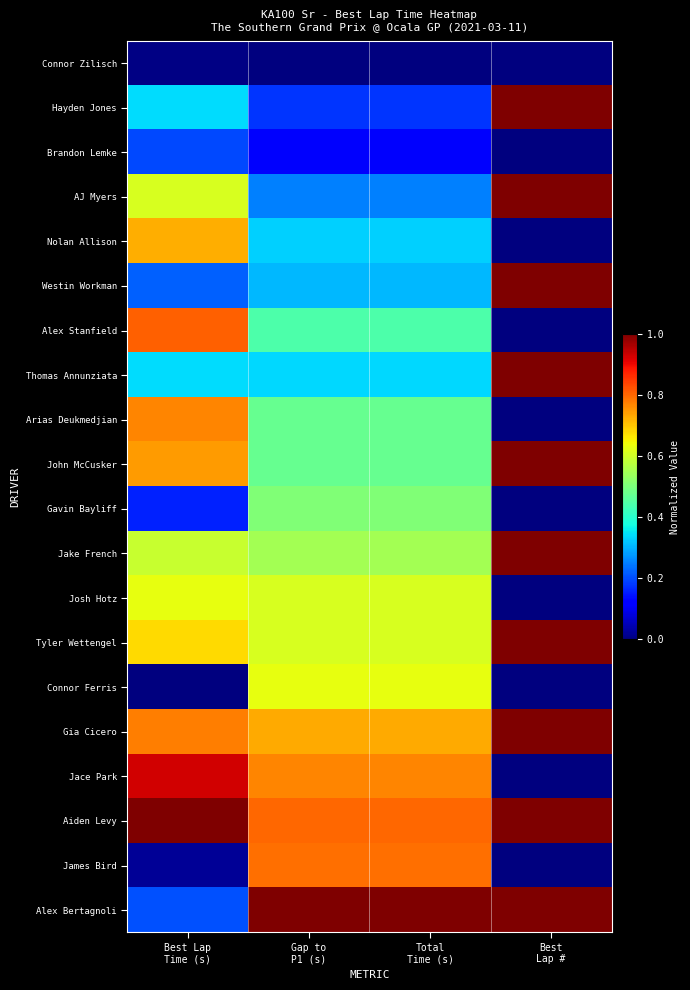

Reading left to right, extract all data points from this chart.

Connor Zilisch: Best Lap
Time (s)=0.0	Gap to
P1 (s)=0.0	Total
Time (s)=0.0	Best
Lap #=0.0
Hayden Jones: Best Lap
Time (s)=0.3	Gap to
P1 (s)=0.2	Total
Time (s)=0.2	Best
Lap #=1.0
Brandon Lemke: Best Lap
Time (s)=0.2	Gap to
P1 (s)=0.1	Total
Time (s)=0.1	Best
Lap #=0.0
AJ Myers: Best Lap
Time (s)=0.6	Gap to
P1 (s)=0.3	Total
Time (s)=0.3	Best
Lap #=1.0
Nolan Allison: Best Lap
Time (s)=0.7	Gap to
P1 (s)=0.3	Total
Time (s)=0.3	Best
Lap #=0.0
Westin Workman: Best Lap
Time (s)=0.2	Gap to
P1 (s)=0.3	Total
Time (s)=0.3	Best
Lap #=1.0
Alex Stanfield: Best Lap
Time (s)=0.8	Gap to
P1 (s)=0.4	Total
Time (s)=0.4	Best
Lap #=0.0
Thomas Annunziata: Best Lap
Time (s)=0.3	Gap to
P1 (s)=0.3	Total
Time (s)=0.3	Best
Lap #=1.0
Arias Deukmedjian: Best Lap
Time (s)=0.8	Gap to
P1 (s)=0.5	Total
Time (s)=0.5	Best
Lap #=0.0
John McCusker: Best Lap
Time (s)=0.7	Gap to
P1 (s)=0.5	Total
Time (s)=0.5	Best
Lap #=1.0
Gavin Bayliff: Best Lap
Time (s)=0.2	Gap to
P1 (s)=0.5	Total
Time (s)=0.5	Best
Lap #=0.0
Jake French: Best Lap
Time (s)=0.6	Gap to
P1 (s)=0.5	Total
Time (s)=0.5	Best
Lap #=1.0
Josh Hotz: Best Lap
Time (s)=0.6	Gap to
P1 (s)=0.6	Total
Time (s)=0.6	Best
Lap #=0.0
Tyler Wettengel: Best Lap
Time (s)=0.7	Gap to
P1 (s)=0.6	Total
Time (s)=0.6	Best
Lap #=1.0
Connor Ferris: Best Lap
Time (s)=0.0	Gap to
P1 (s)=0.6	Total
Time (s)=0.6	Best
Lap #=0.0
Gia Cicero: Best Lap
Time (s)=0.8	Gap to
P1 (s)=0.7	Total
Time (s)=0.7	Best
Lap #=1.0
Jace Park: Best Lap
Time (s)=0.9	Gap to
P1 (s)=0.8	Total
Time (s)=0.8	Best
Lap #=0.0
Aiden Levy: Best Lap
Time (s)=1.0	Gap to
P1 (s)=0.8	Total
Time (s)=0.8	Best
Lap #=1.0
James Bird: Best Lap
Time (s)=0.0	Gap to
P1 (s)=0.8	Total
Time (s)=0.8	Best
Lap #=0.0
Alex Bertagnoli: Best Lap
Time (s)=0.2	Gap to
P1 (s)=1.0	Total
Time (s)=1.0	Best
Lap #=1.0